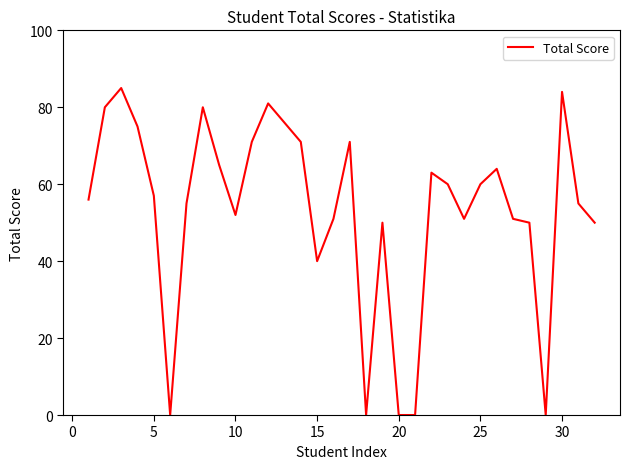

How many distinct data groups are displayed?

1